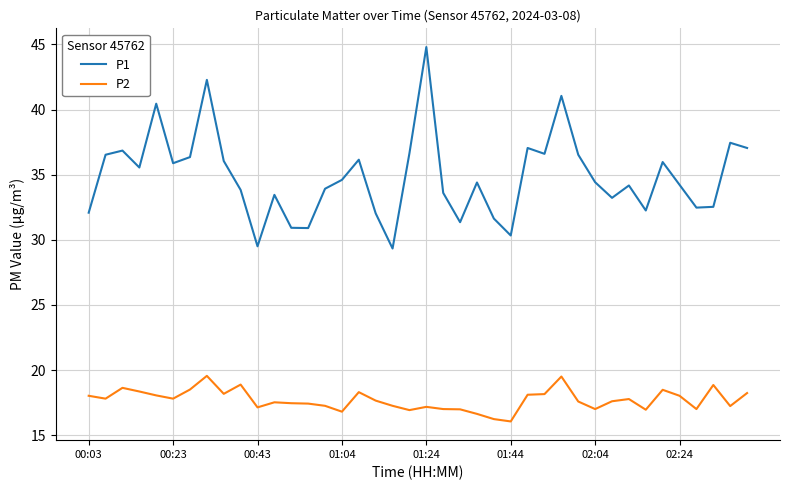

What is the sum of all P2 values?

708.0